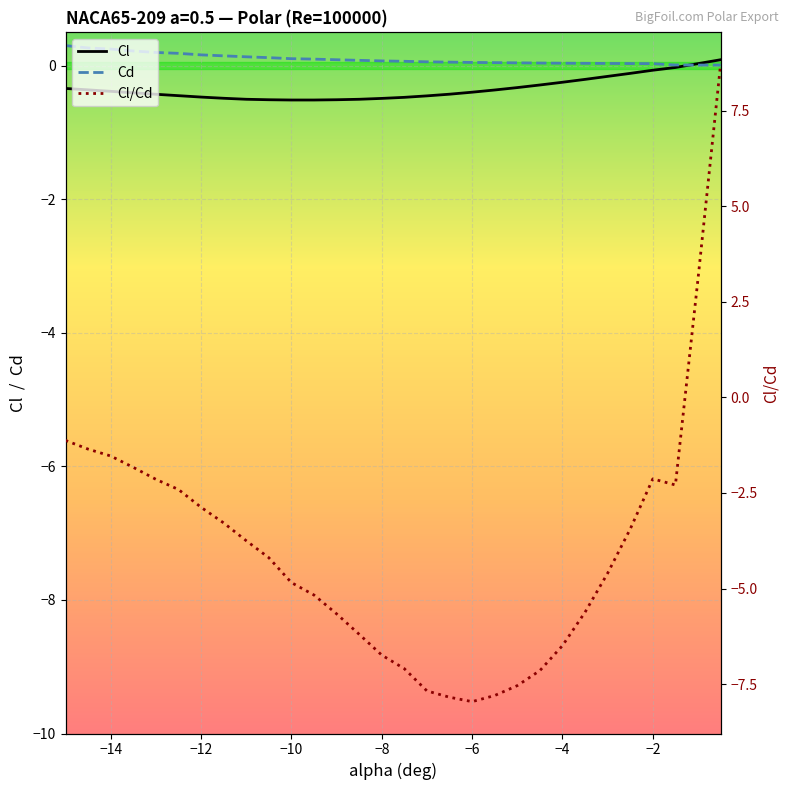

True or false: Cl/Cd and Cl intersect in this chart.

True